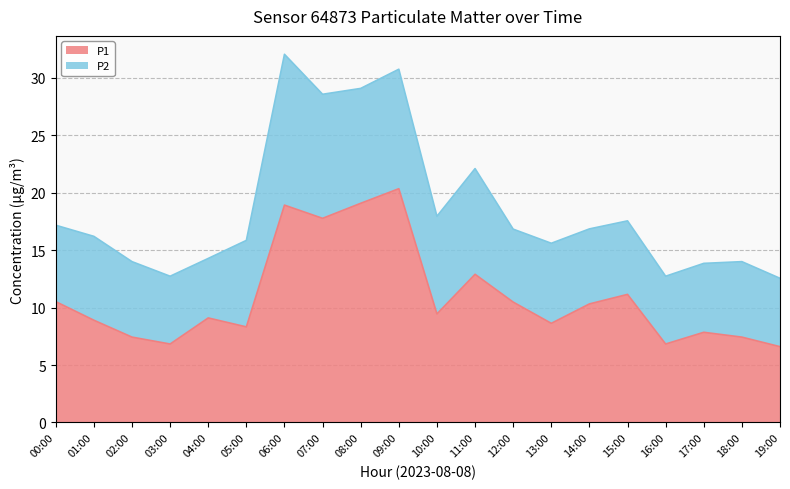

Reading right to left, extract all data points from this chart.

6.6	7.4	7.8	6.8	11.2	10.3	8.6	10.5	12.9	9.4	20.4	19.1	17.8	18.9	8.3	9.1	6.8	7.4	8.9	10.5